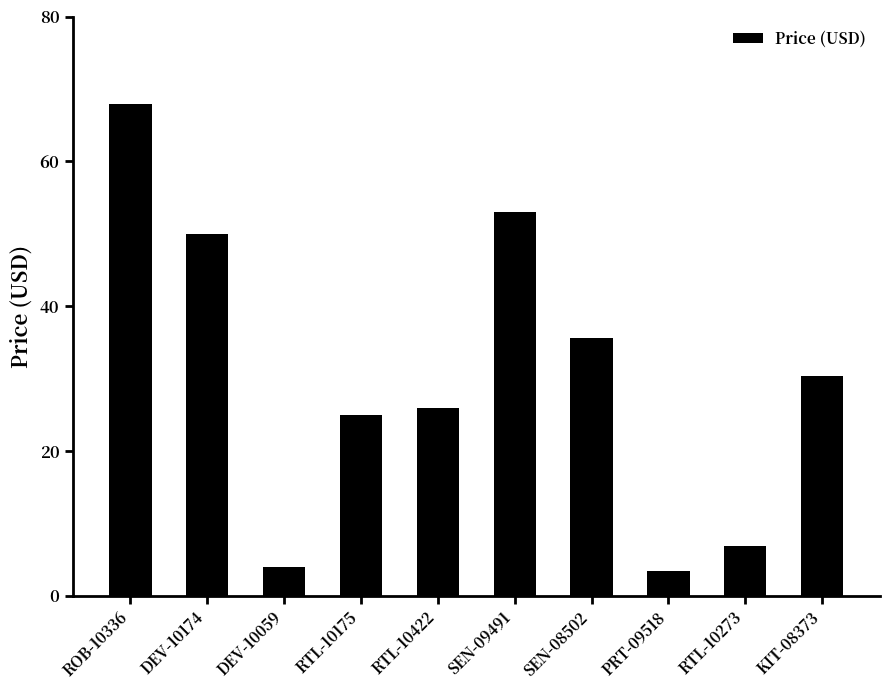

Which has a higher value, RTL-10273 or SEN-08502?

SEN-08502